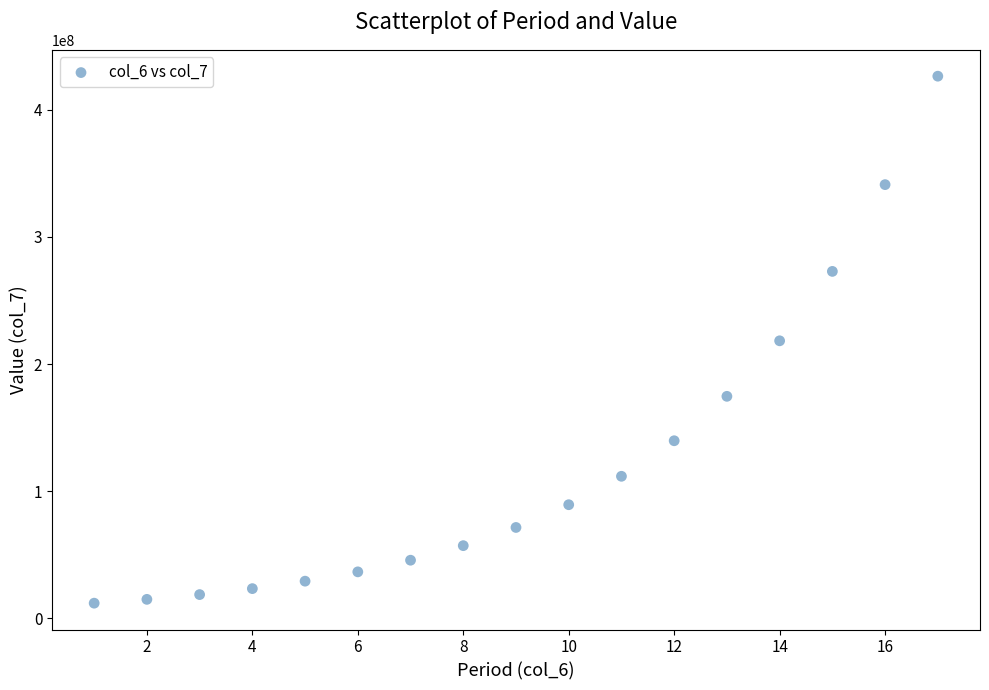

What is the range of X values (max minus min)?

16.0